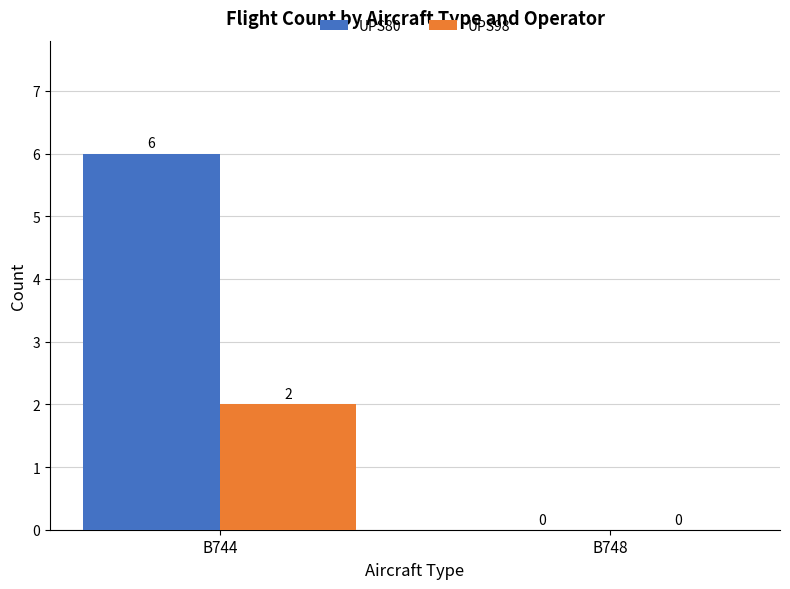

Which series changed the most between B744 and B748?

UPS80